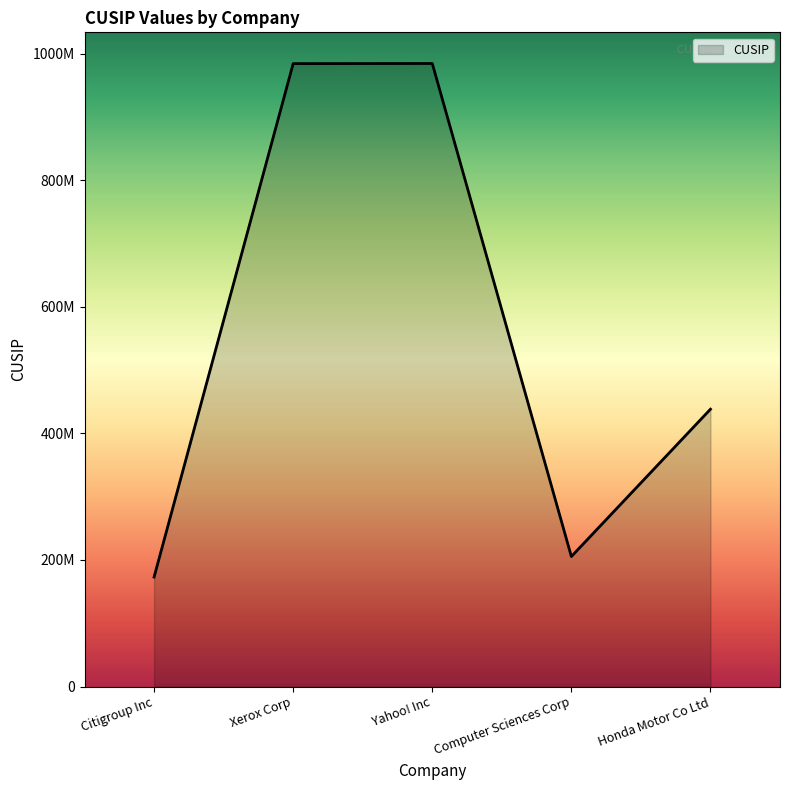

Is this an area chart (filled region under the line)?

Yes